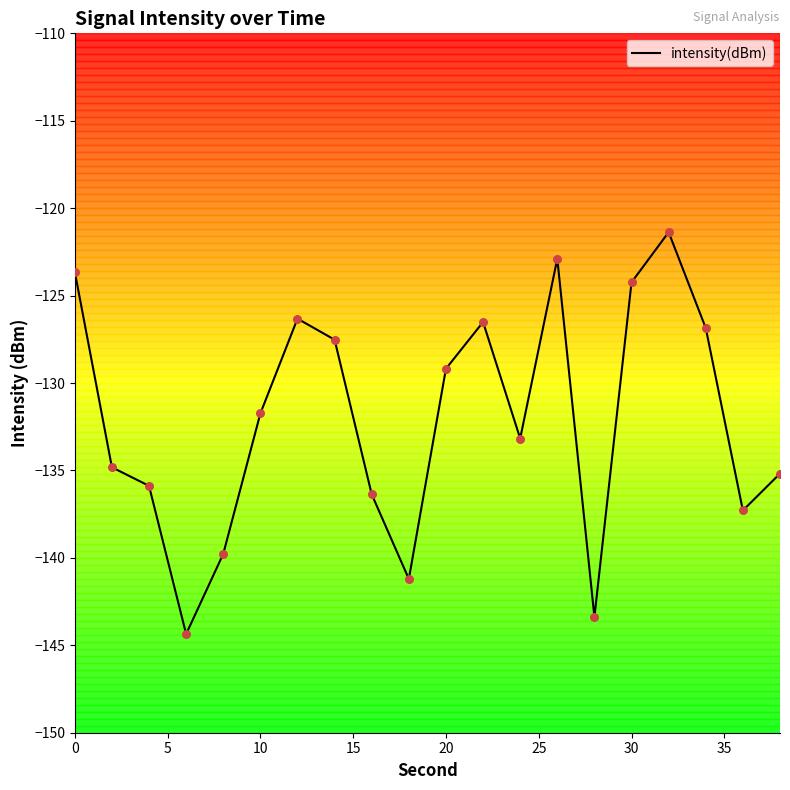

What is the greatest value displayed?

-121.4